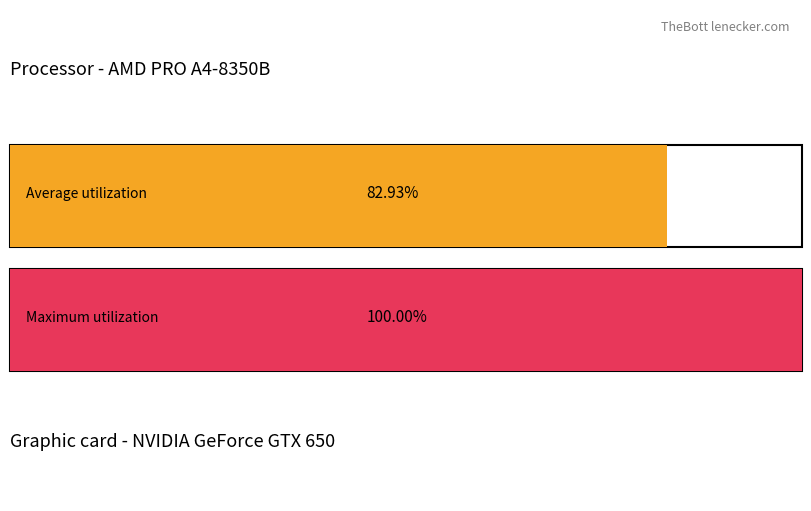

What are all the series names shown in the legend?

Average utilization, Maximum utilization